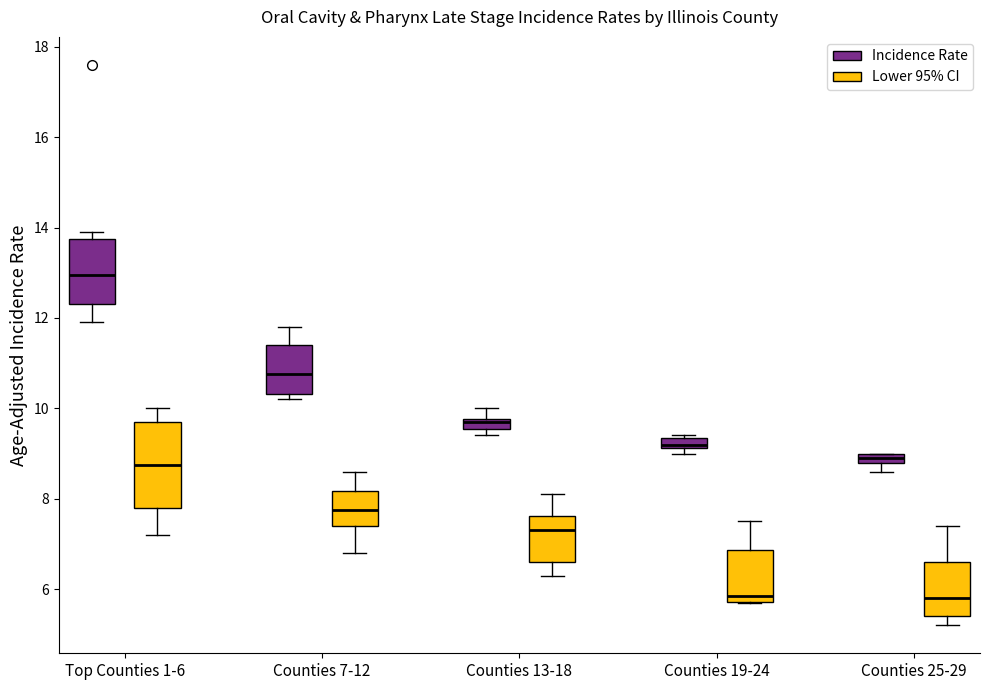

Where does the lower whisker of the box for Counties 25-29 (Lower 95% CI) end on the y-axis? The values are not printed on the chart, so give them approximately, as read against the axis.

5.2